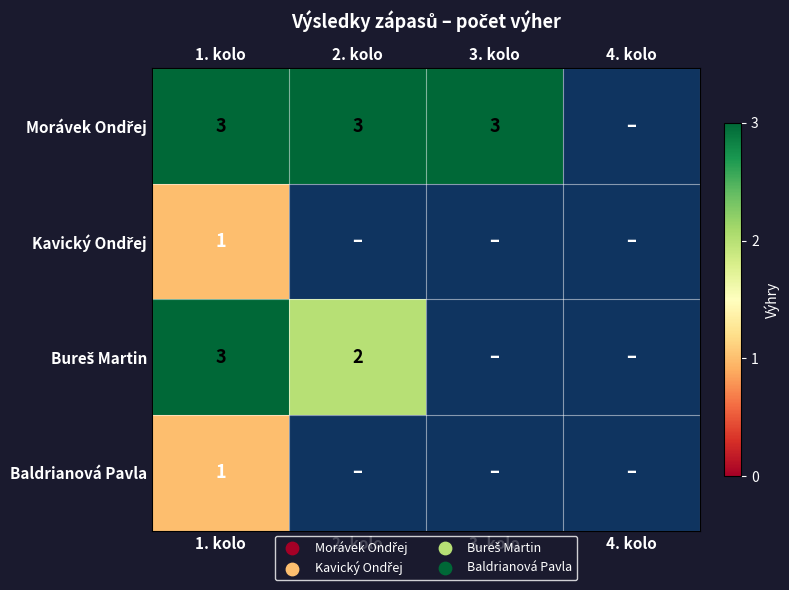

True or false: Bureš Martin has a value of 2 at 1. kolo.

False